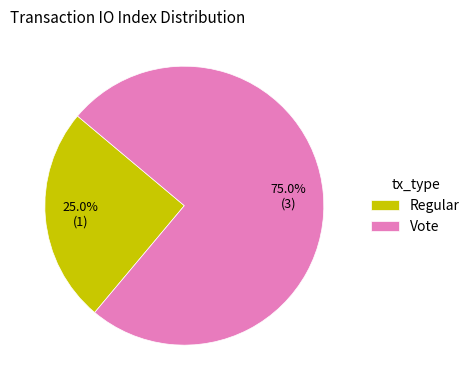

What percentage is NOT represented by Regular?

75.0%